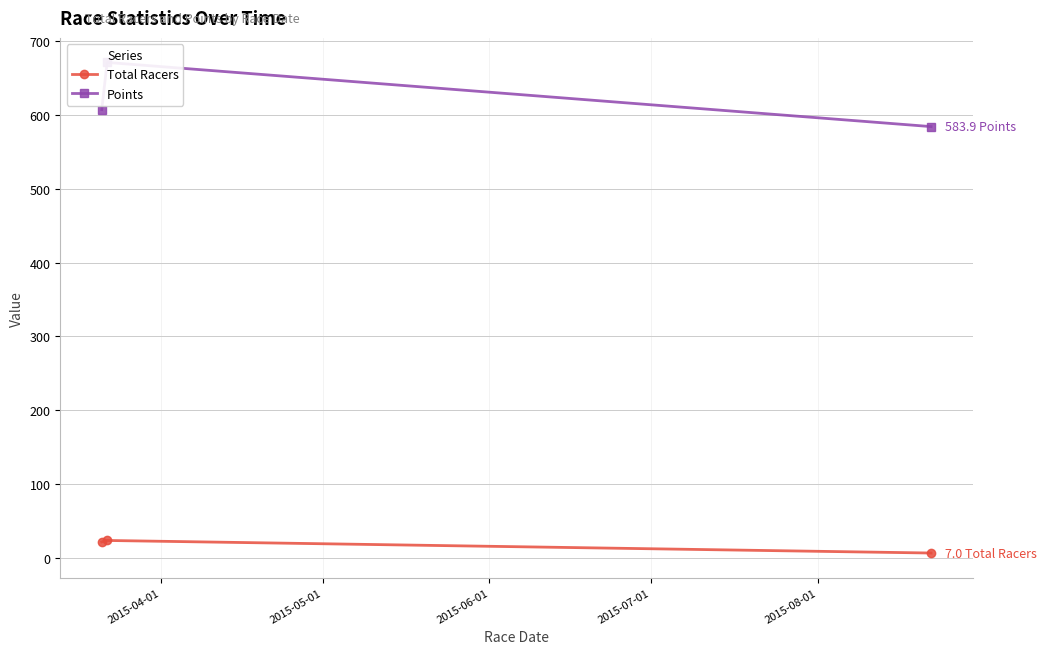

List the series in order of their overall mean, lowest first.

Total Racers, Points